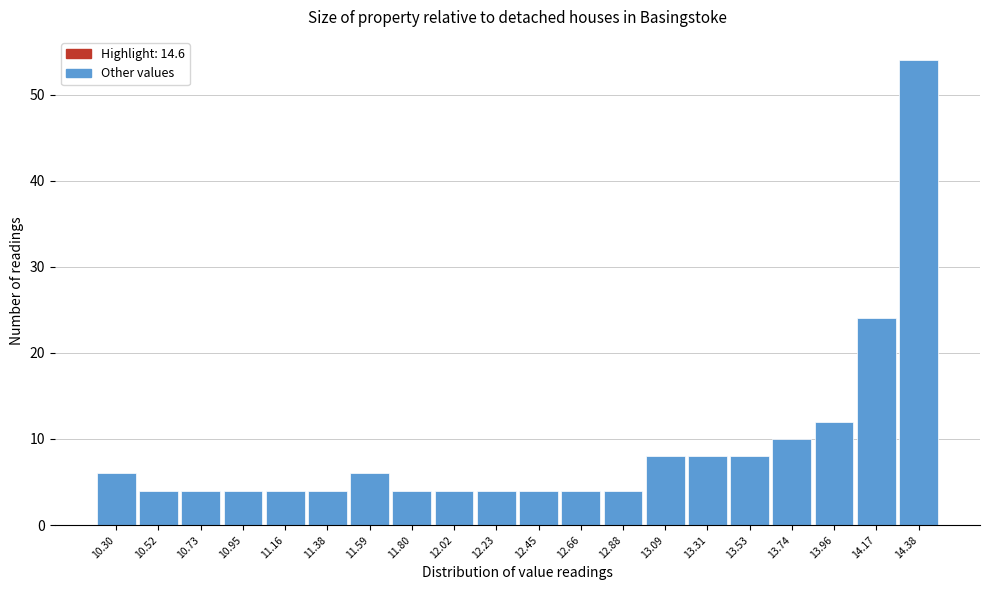

Reading right to left, list all the values displayed in this chart.

54	24	12	10	8	8	8	4	4	4	4	4	4	6	4	4	4	4	4	6